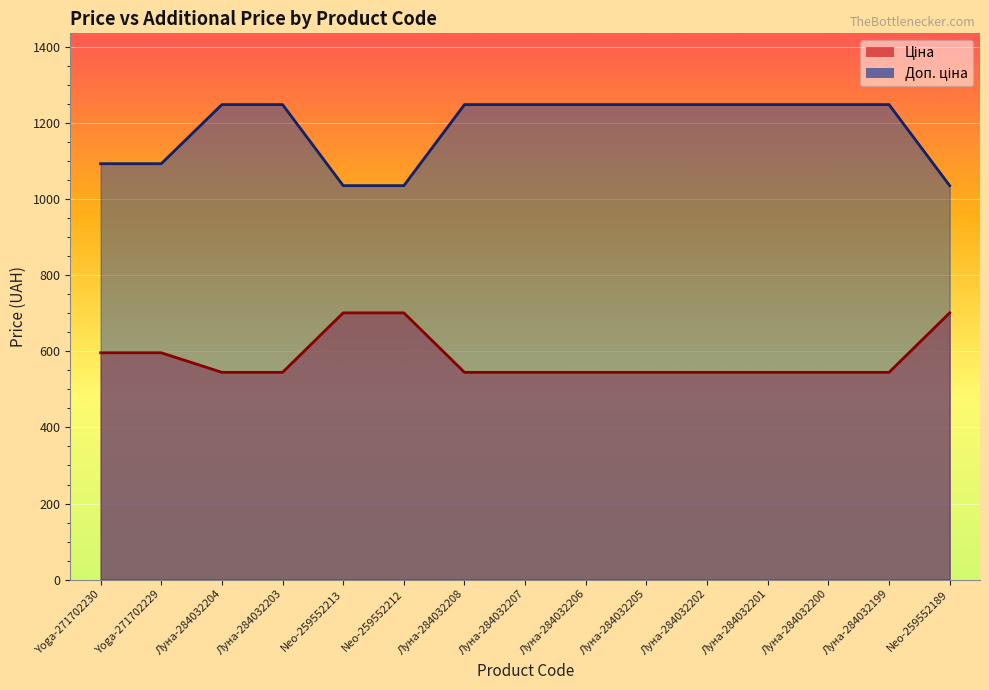

What is the sum of the Ціна values at Луна-284032201 and Луна-284032207?

1090.0